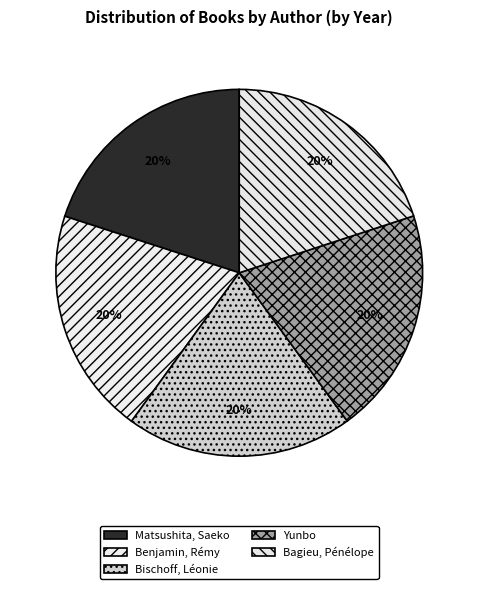

Between Matsushita, Saeko and Yunbo, which is larger?

Matsushita, Saeko